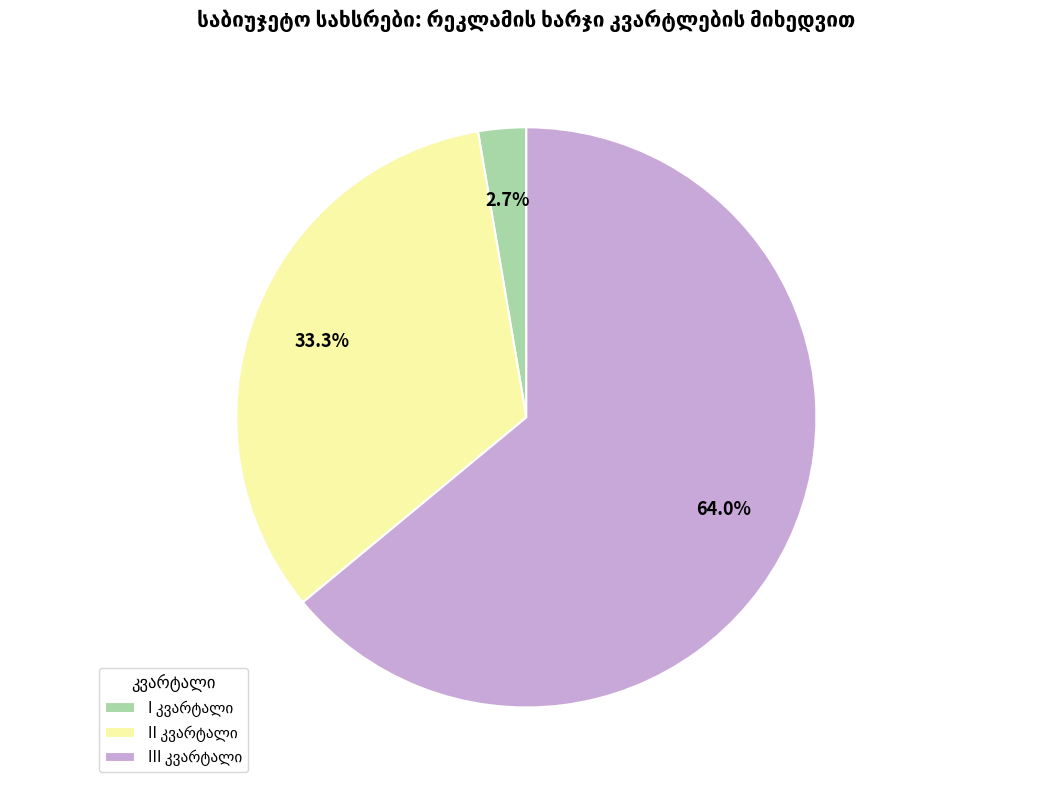

Does any single category account for the majority?

Yes